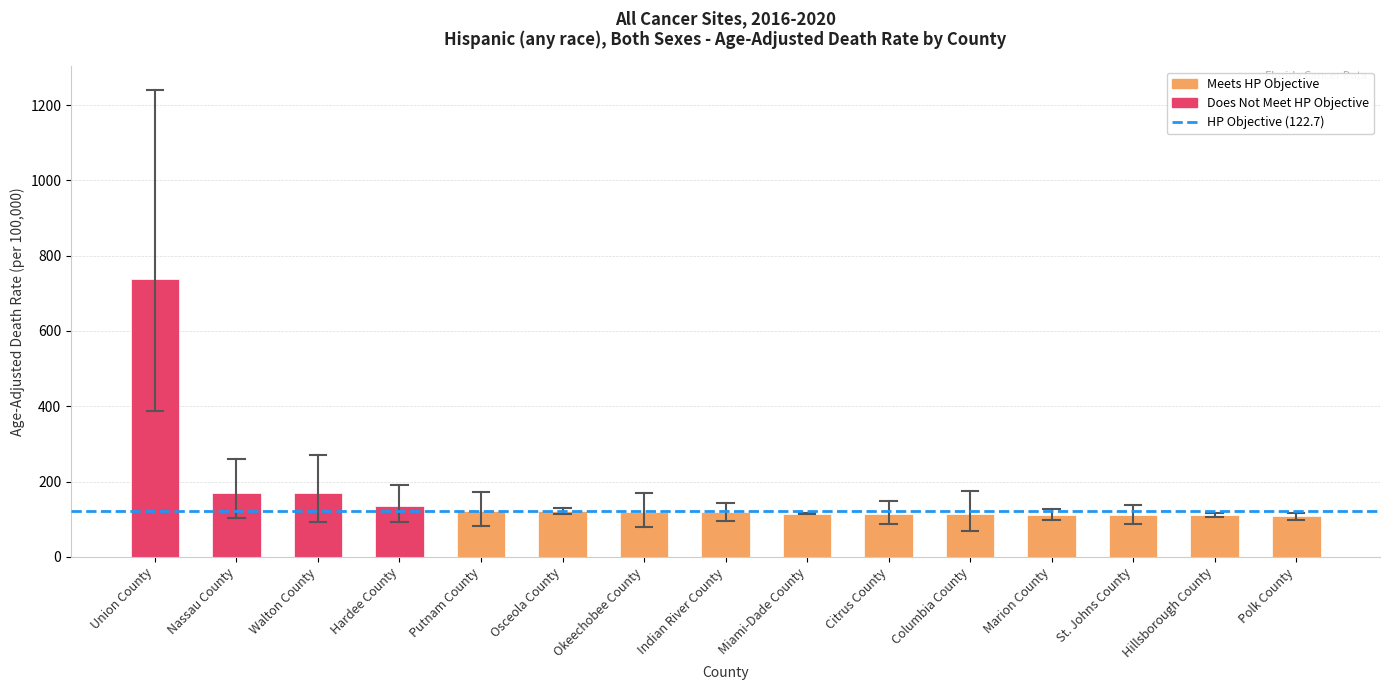

The chart shows a value of 108.2 at Polk County. True or false?

True